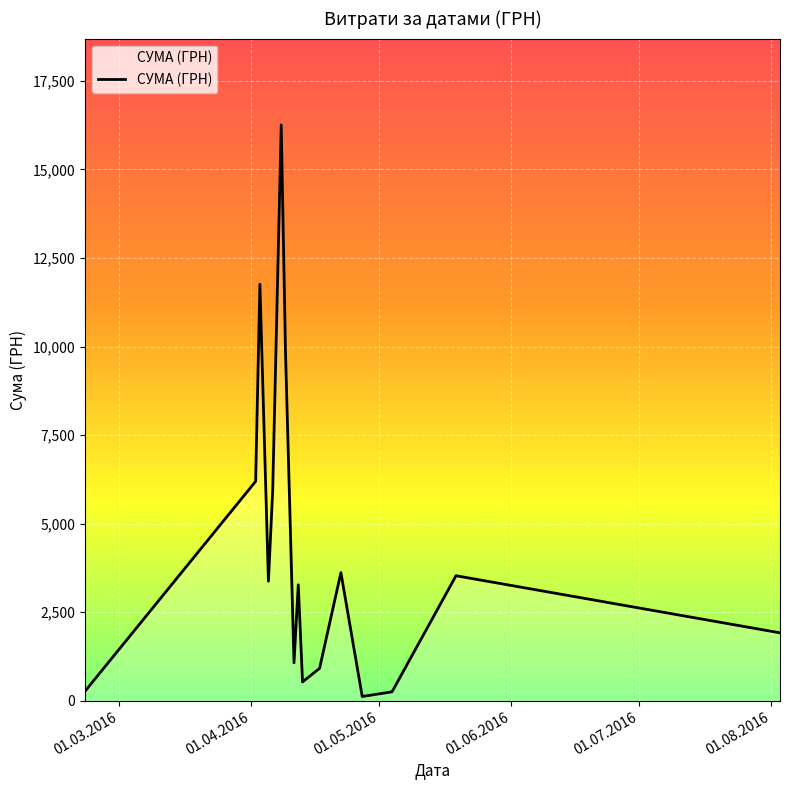

What is the difference between the maximum and minimum values?

16137.7